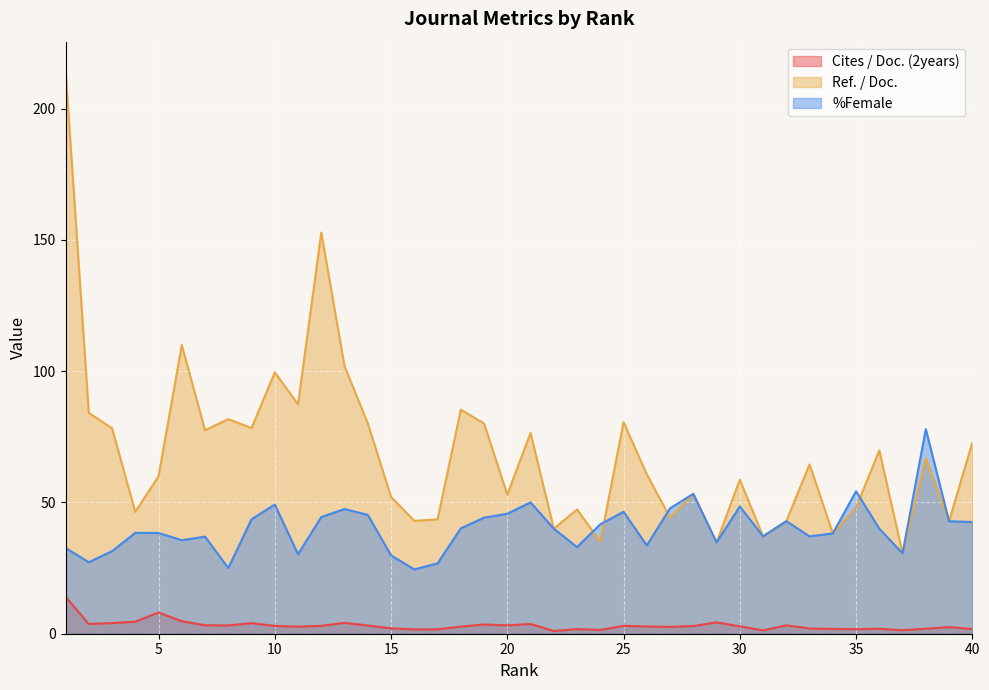

What is the maximum value for %Female?

77.9